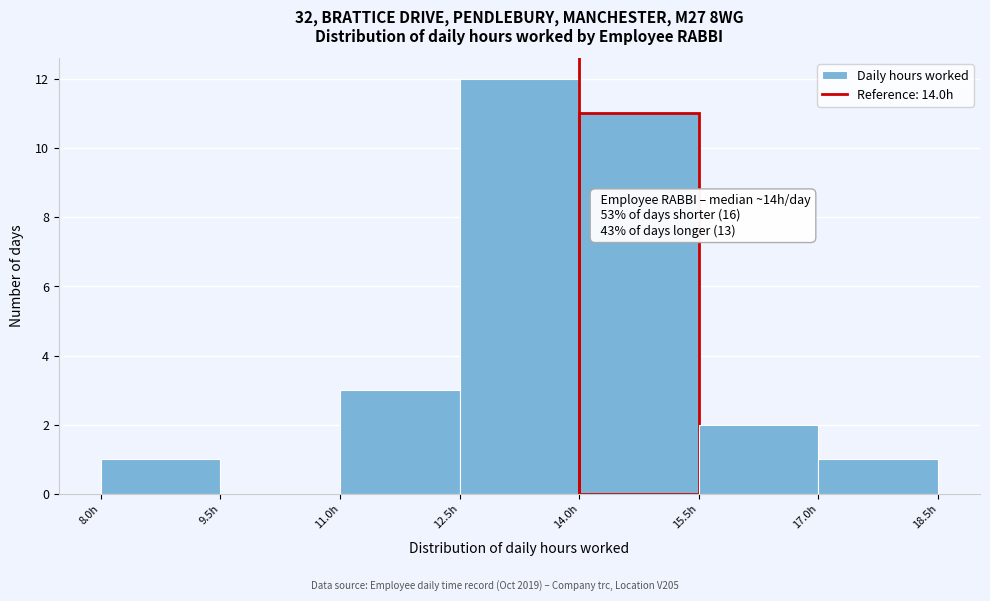

Over which range of the x-axis is the bar tallest?

12.5 to 14.0